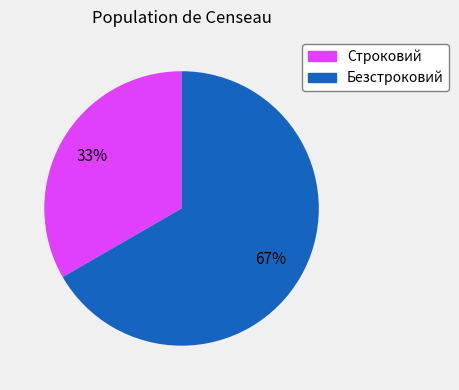

How many segments does this pie chart have?

2